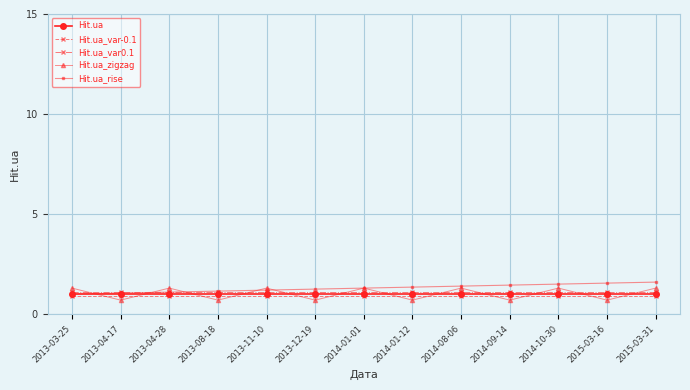

In Hit.ua_zigzag, how many points are lower than both neighbors (excluding endpoints)?

6